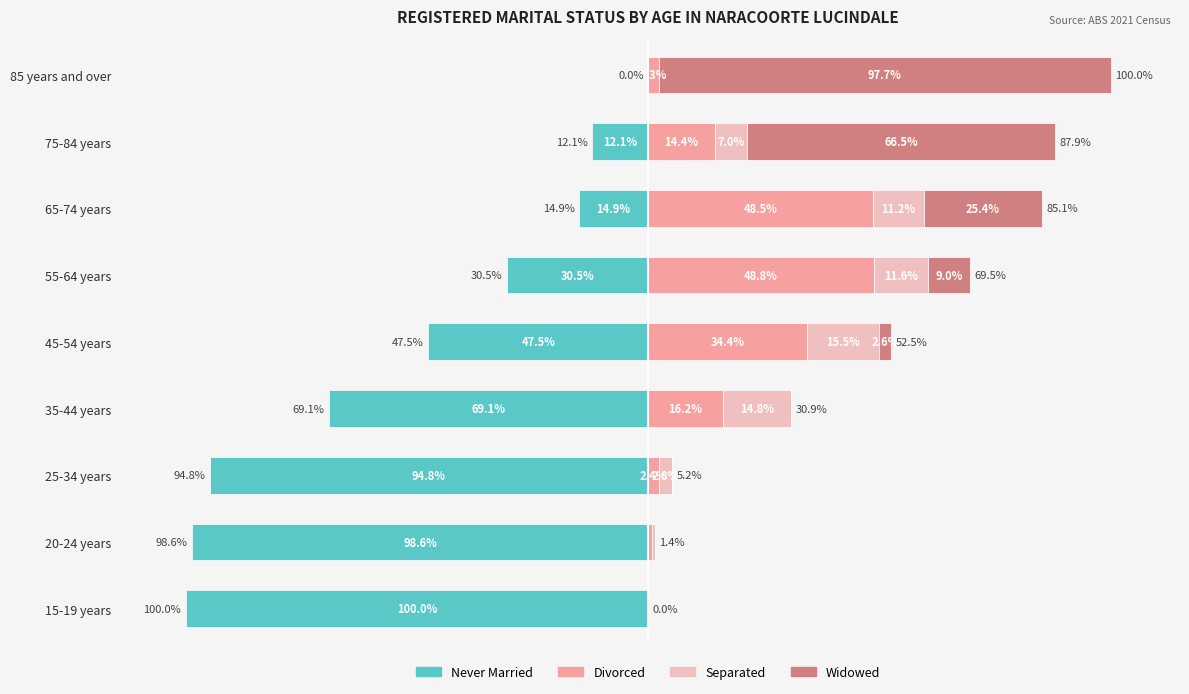

Does the chart contain any negative values?

Yes